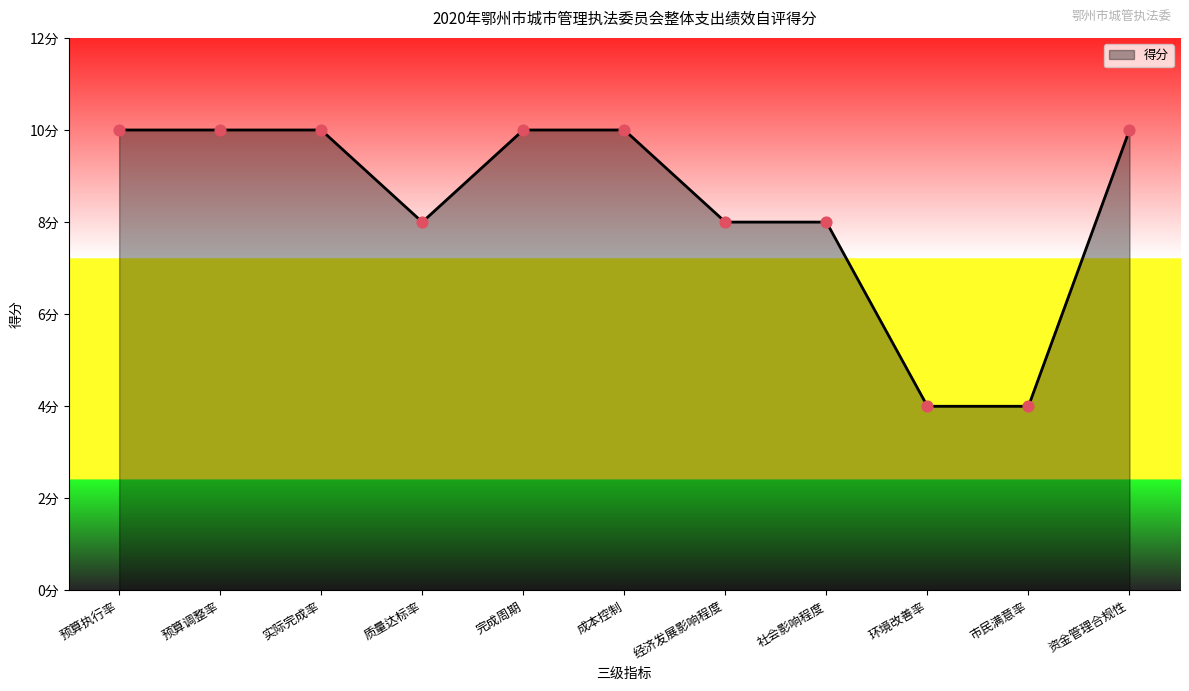

Between 环境改善率 and 社会影响程度, which is larger?

社会影响程度